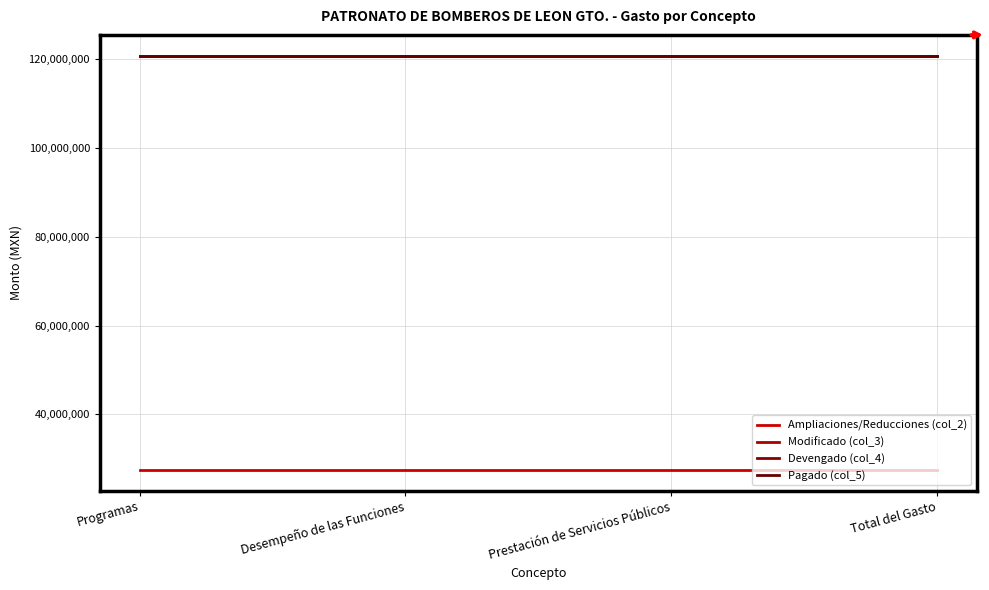

Is this an area chart (filled region under the line)?

No